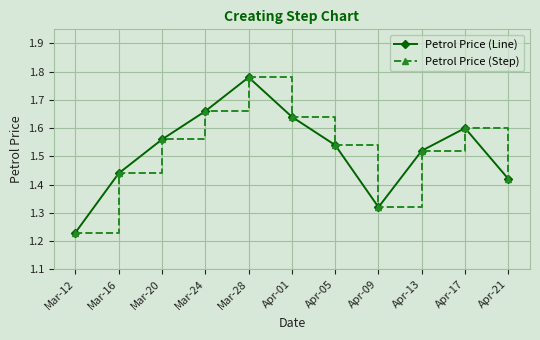

What is the average value of the Petrol Price (Line) series?

1.5